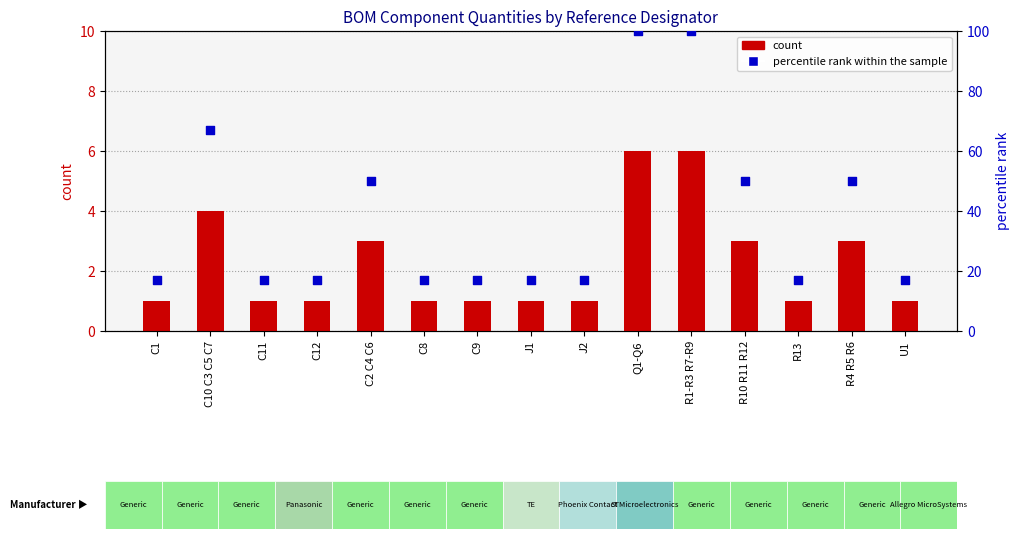

What is the total value across all series at R1-R3 R7-R9?

106